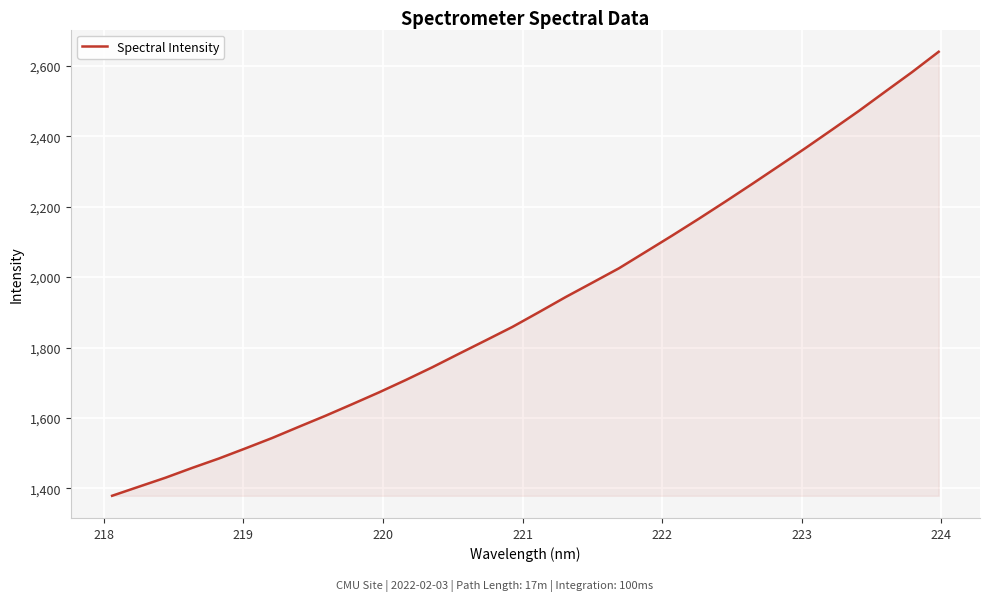

What is the difference between the maximum and minimum values?

1261.0